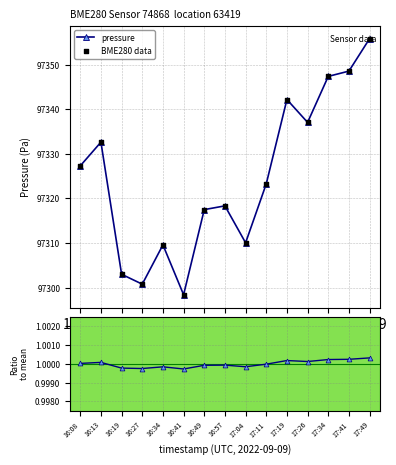

Which series reaches the maximum Y coordinate?

pressure